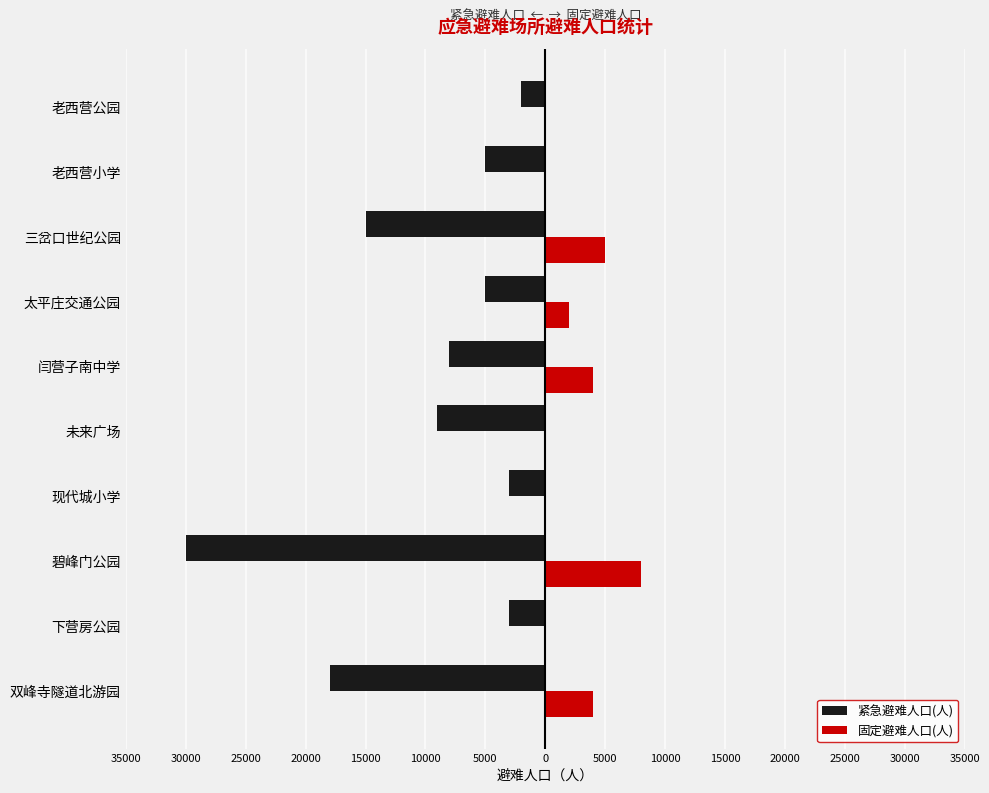

What are all the series names shown in the legend?

紧急避难人口(人), 固定避难人口(人)